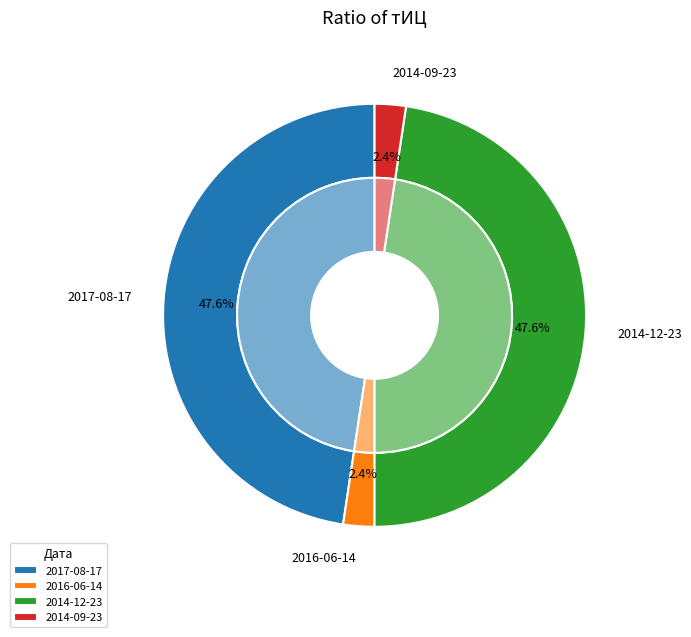

The 2017-08-17 slice represents 58% of the pie. True or false?

False